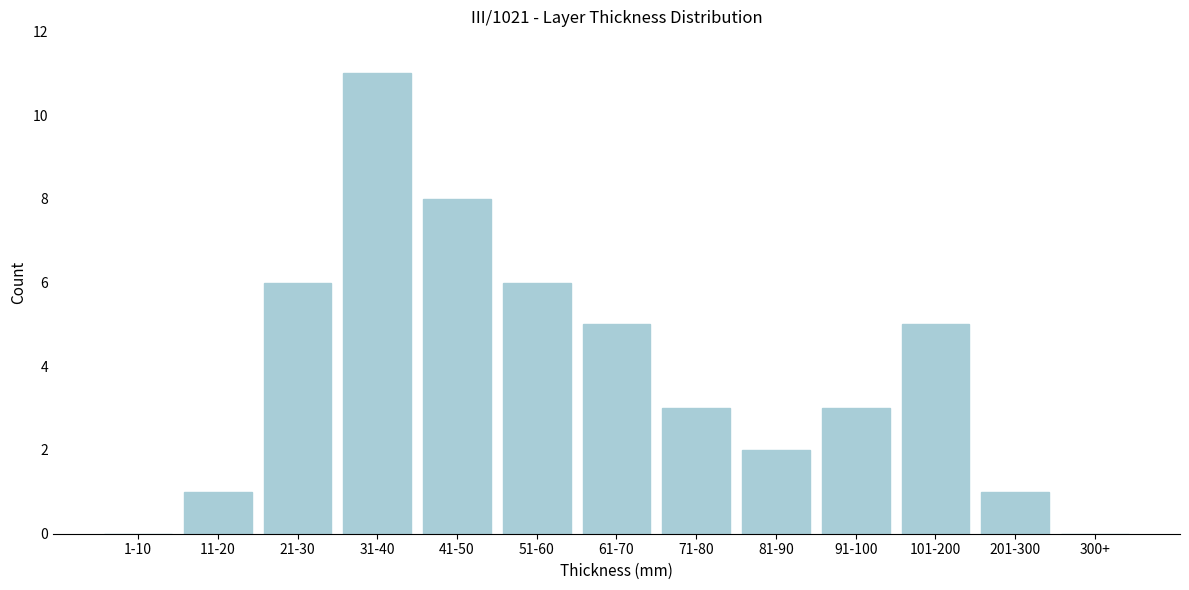

Reading left to right, what are all the values shown in this chart?

1-10=0	11-20=1	21-30=6	31-40=11	41-50=8	51-60=6	61-70=5	71-80=3	81-90=2	91-100=3	101-200=5	201-300=1	300+=0